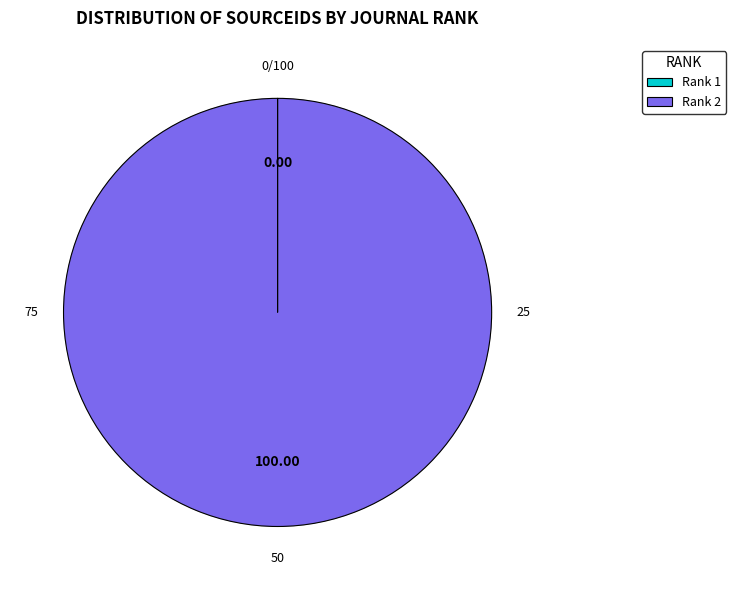

The Rank 2 (Tuberculosis and Lung Diseases) slice represents 99% of the pie. True or false?

False